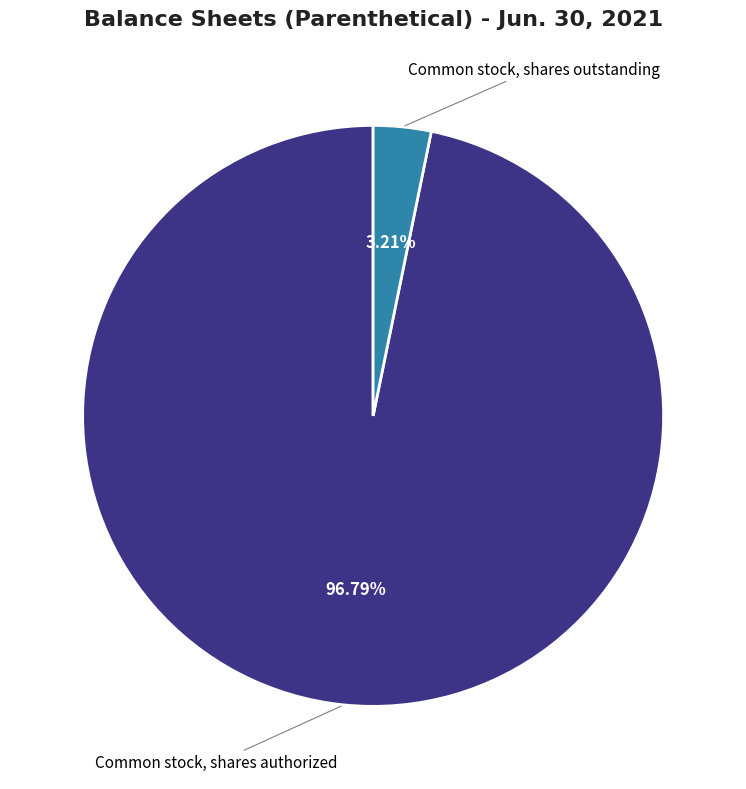

How many slices are in this pie chart?

2